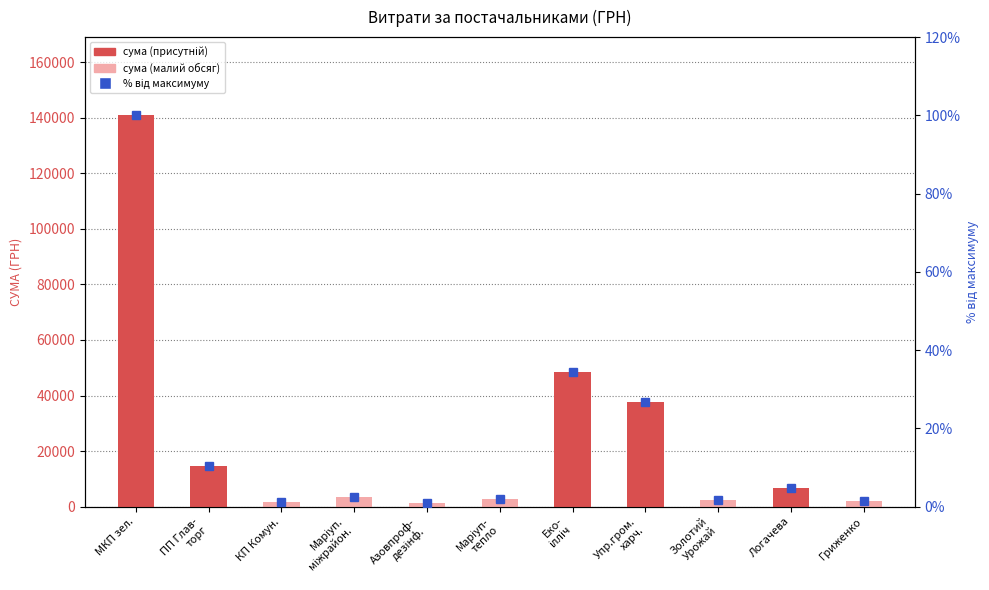

At how many categories does at least one series exceed 112614?

1